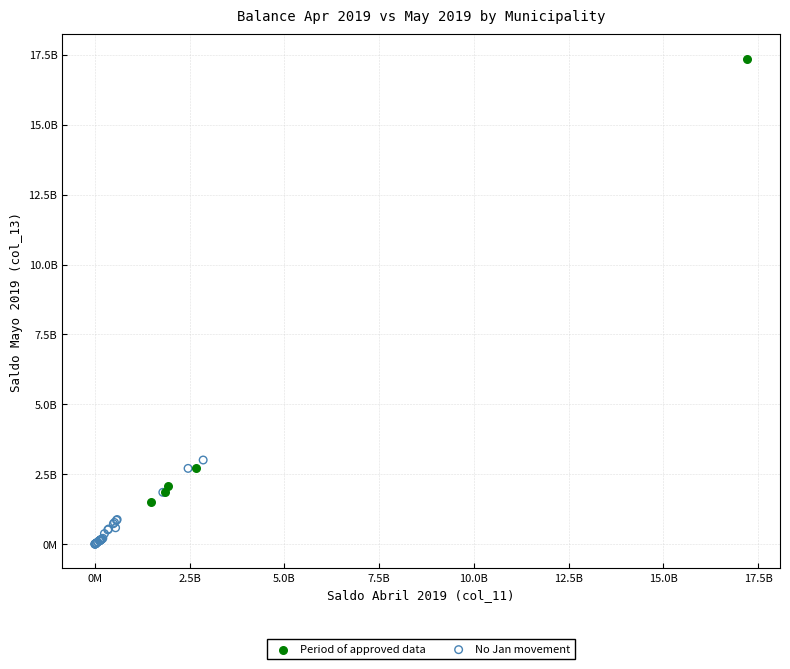

What are all the series names shown in the legend?

Period of approved data, No Jan movement